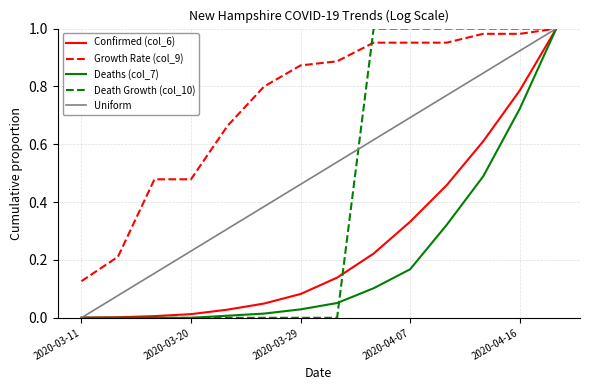

Count the number of data series in this chart.

5